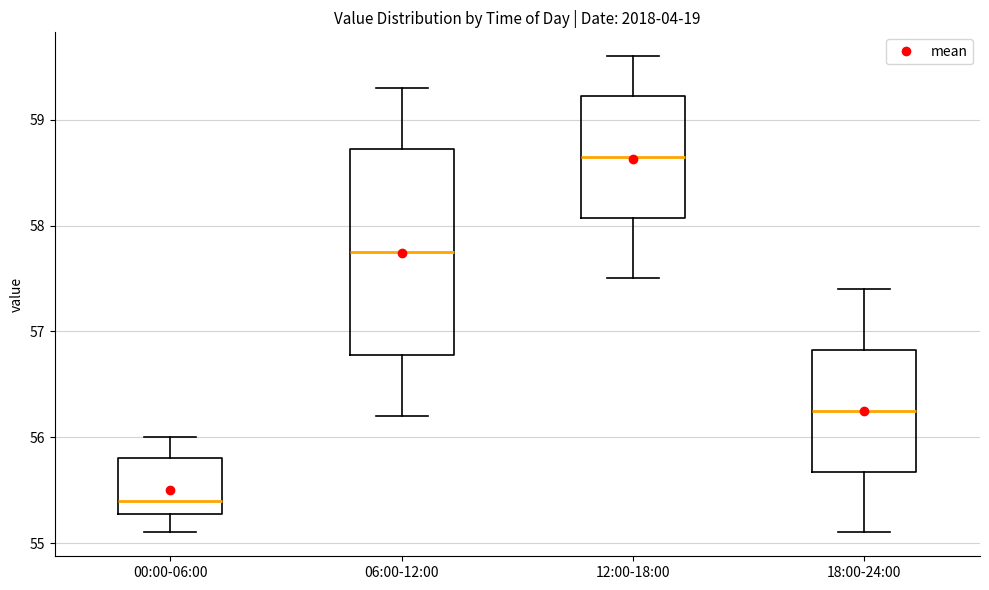

Which box is the tallest, from its lower edge to its upper edge?

06:00-12:00